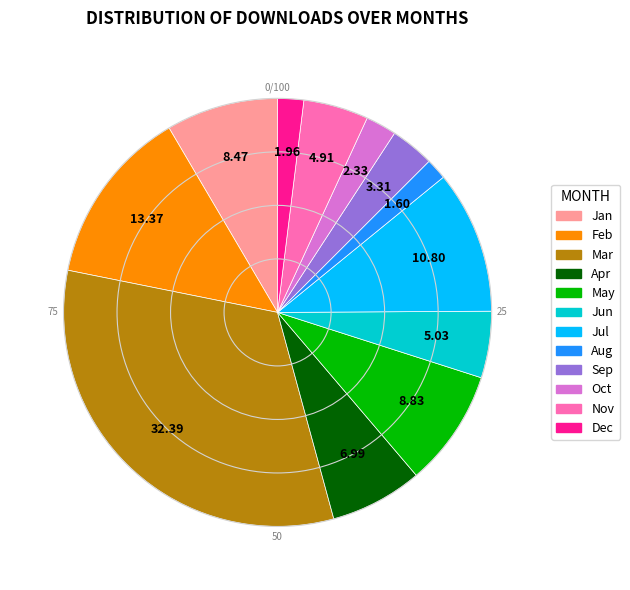

Is there any slice that represents more than half of the pie?

No